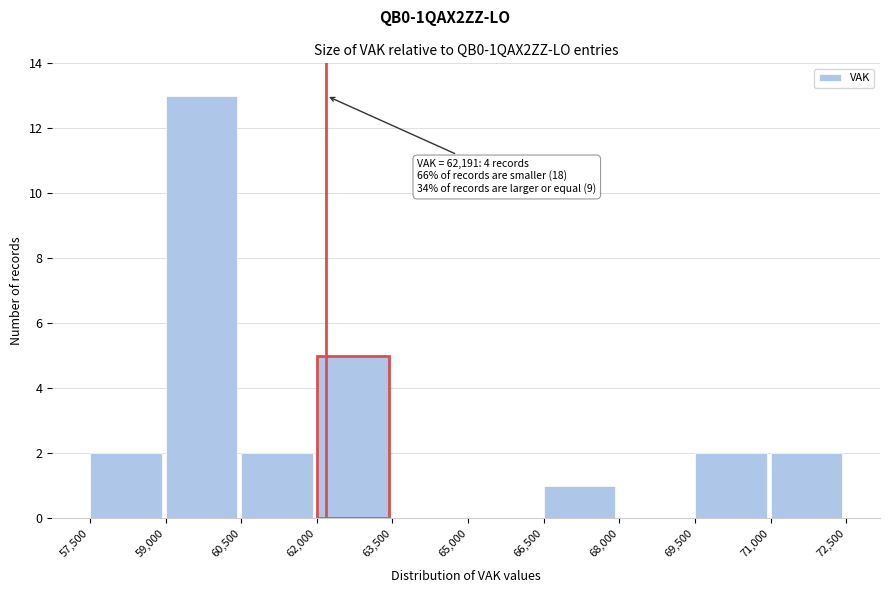

Which range on the x-axis has the tallest bar?

59,000 to 60,500